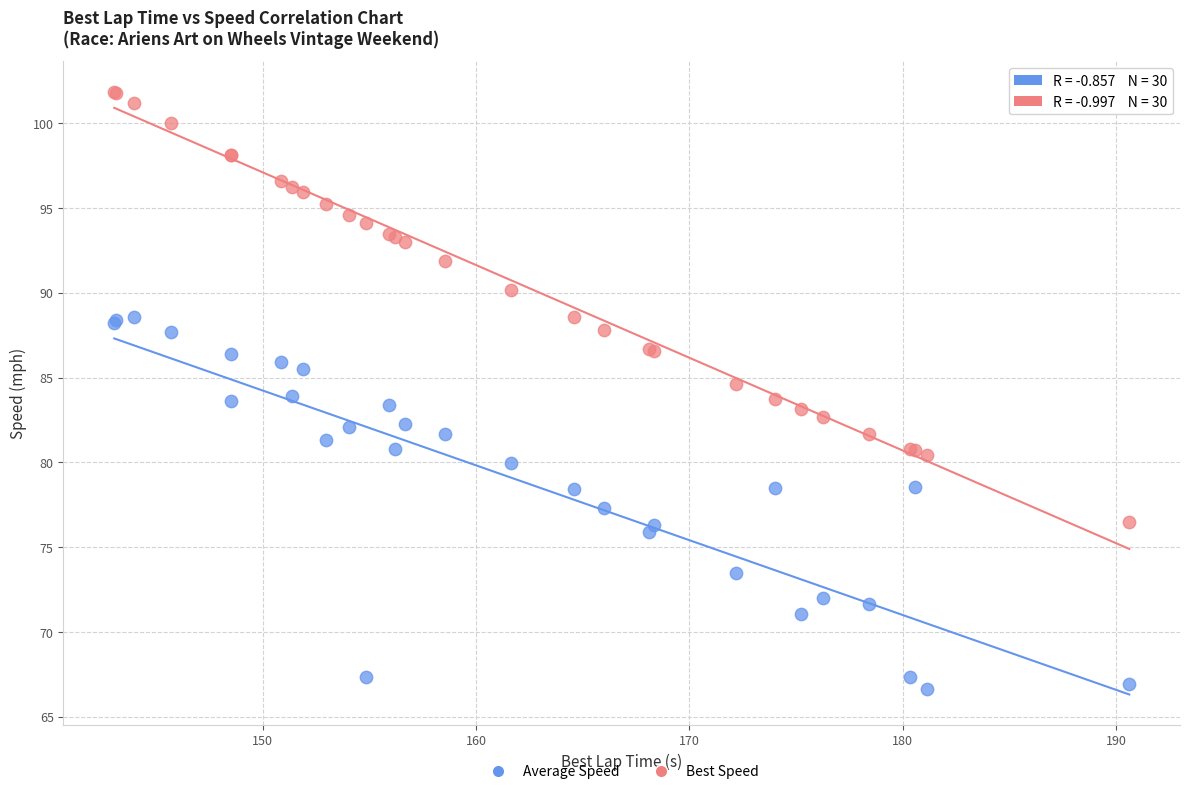

Which series contains the lowest Y value?

Average Speed